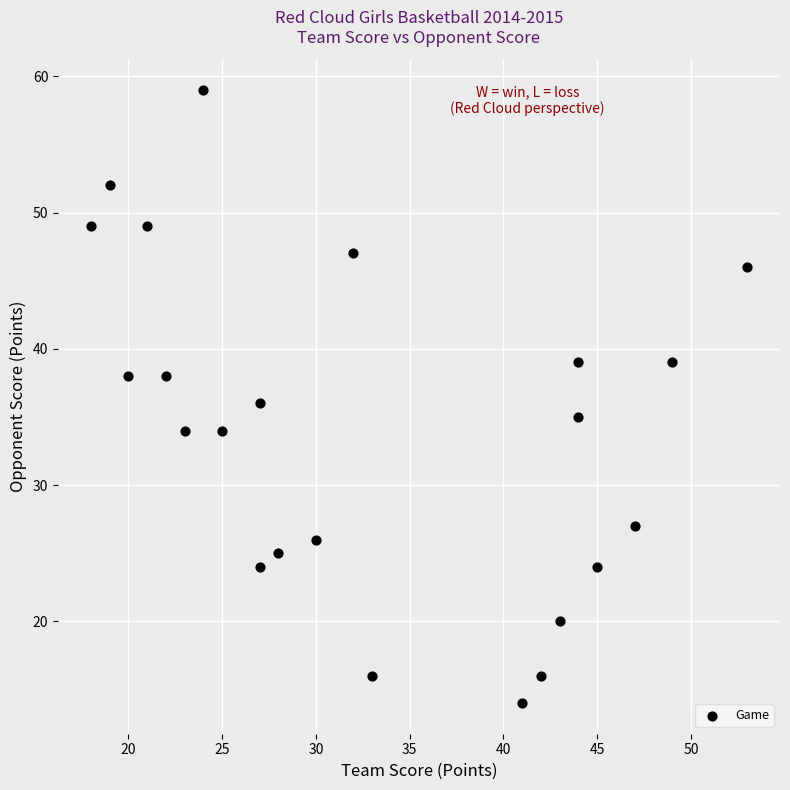

What is the range of Y values (max minus min)?

45